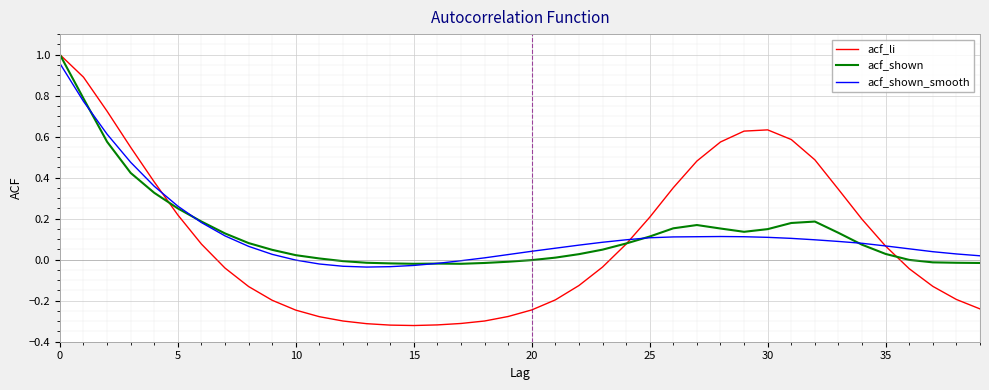

Does the chart display data point markers on the line(s)?

No